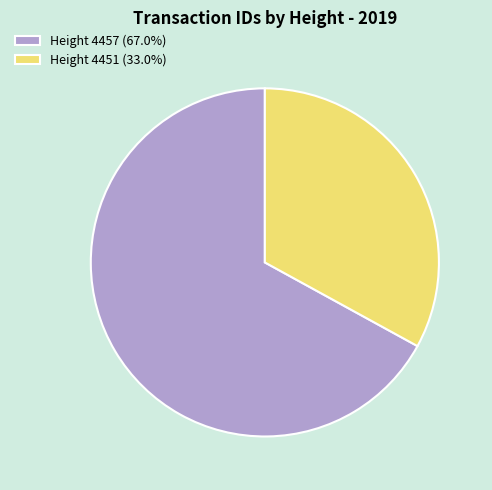

Approximately how many times larger is the value at Height 4451 (33.0%) compared to Height 4457 (67.0%)?

0.5